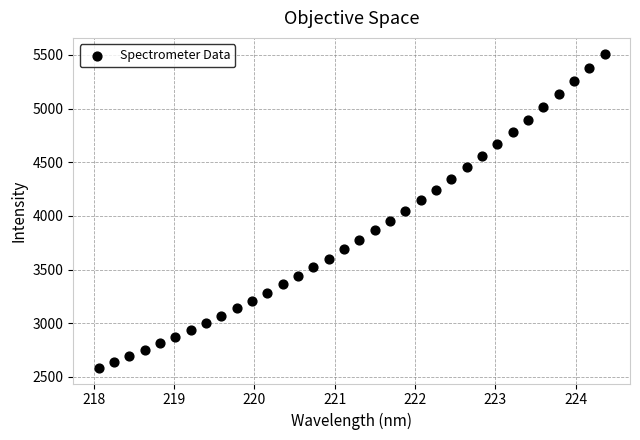

What is the range of X values (max minus min)?

6.3